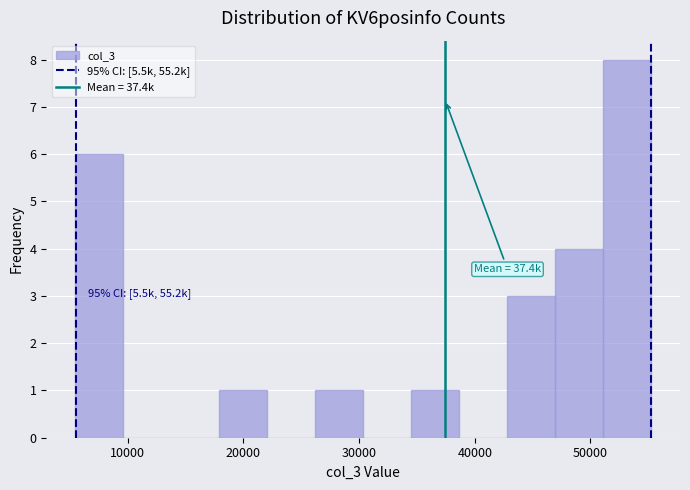

Which range on the x-axis has the tallest bar?

51000 to 55000